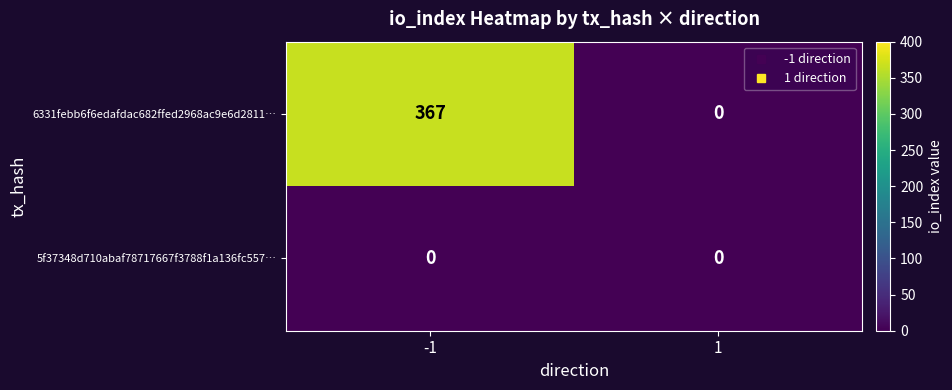

What is the maximum value for 6331febb6f6edafdac682ffed2968ac9e6d2811…?

367